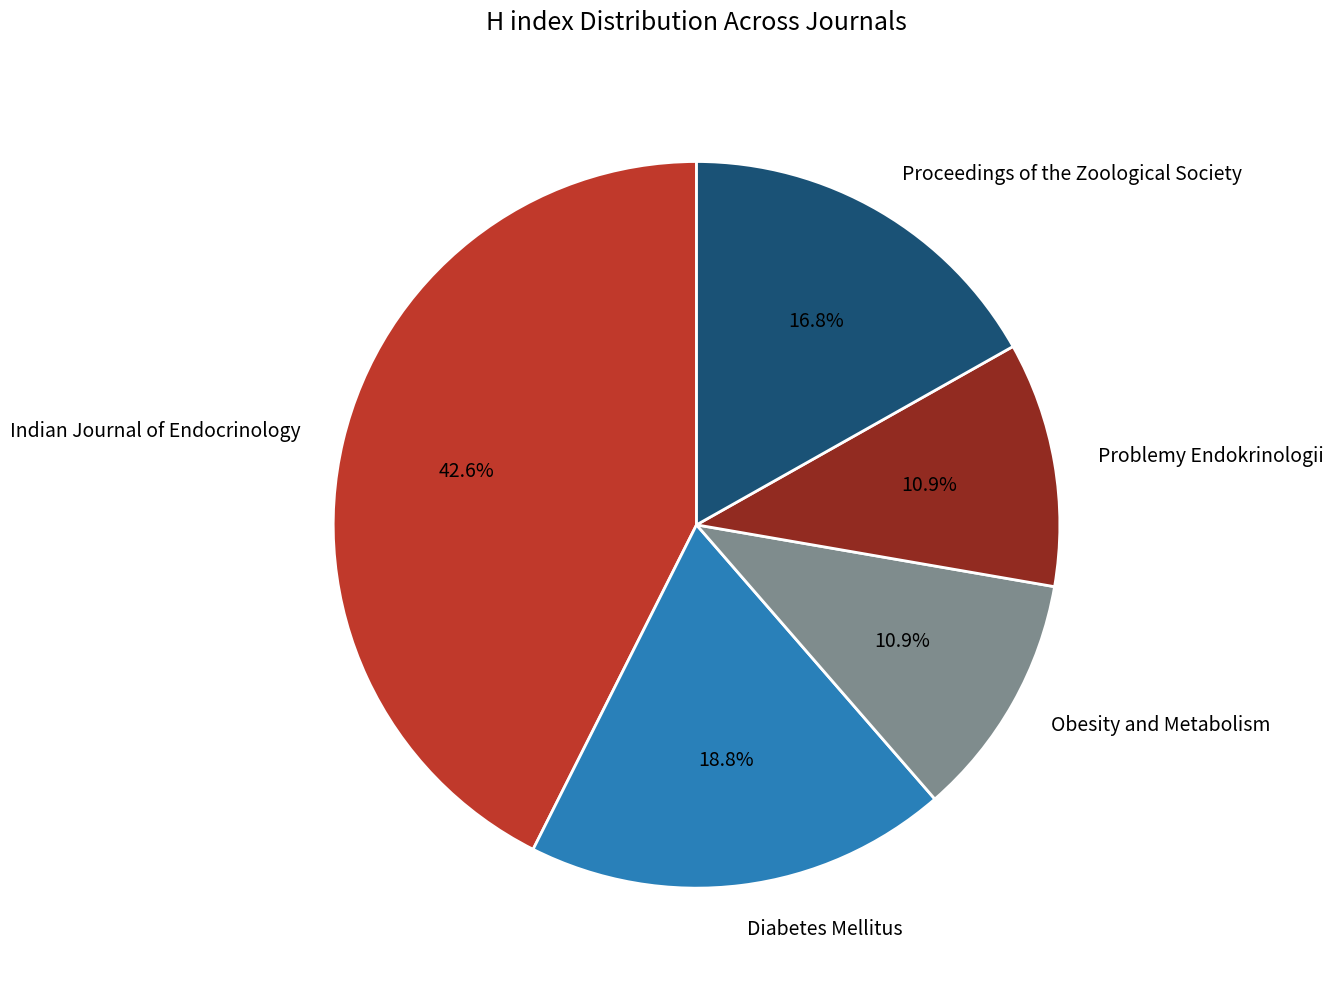

What is the total percentage of Indian Journal of Endocrinology and Obesity and Metabolism?

53.5%